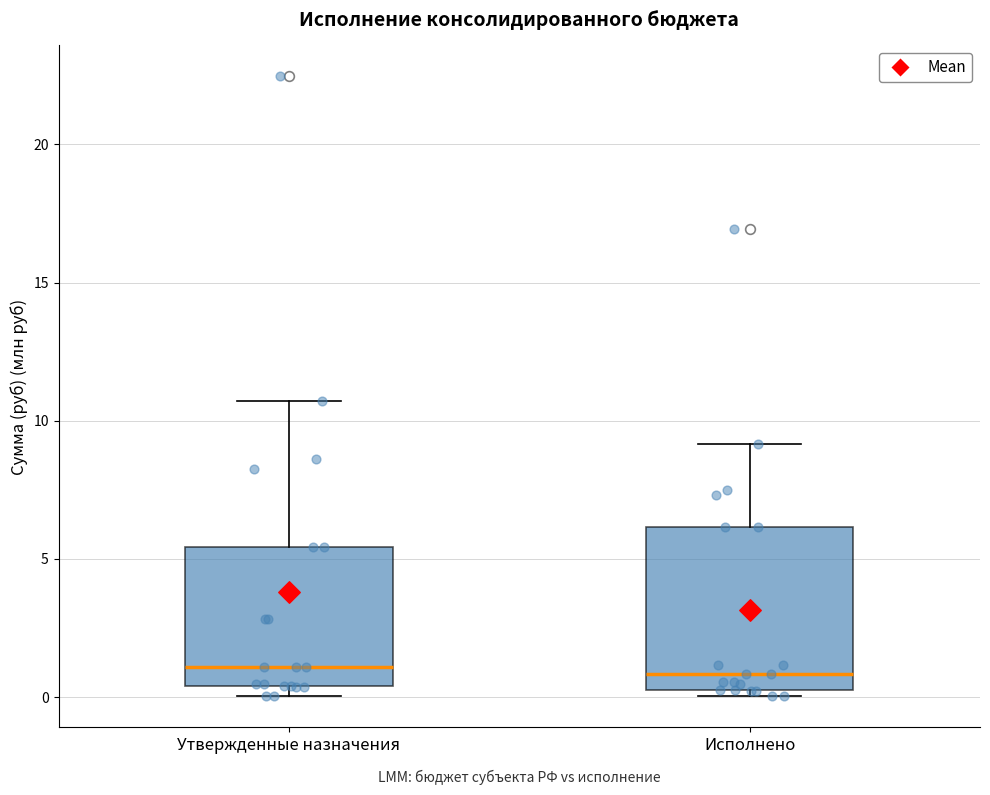

Which box is the tallest, from its lower edge to its upper edge?

Исполнено